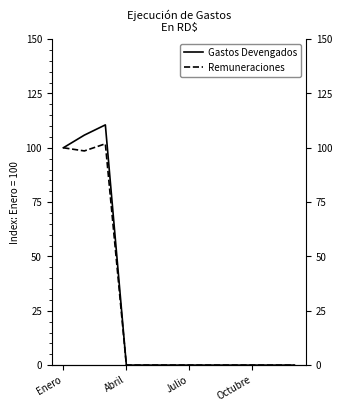

Between 10 and 6, which is larger?

10